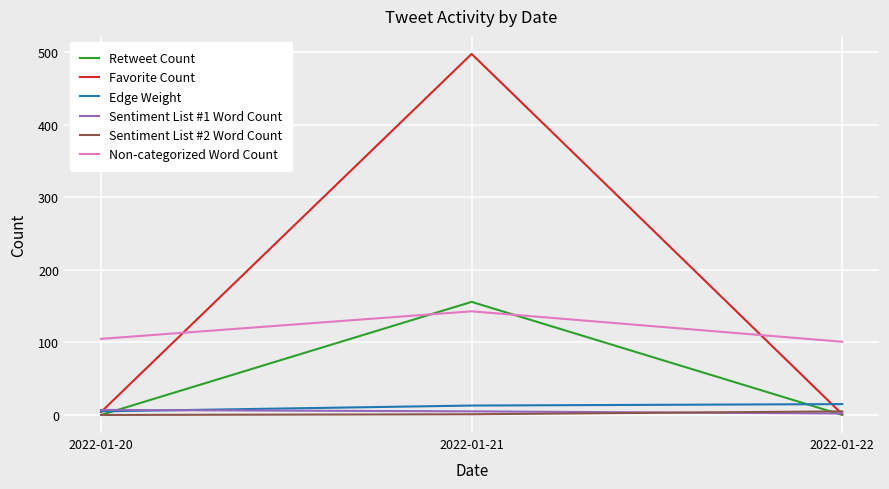

The Non-categorized Word Count series shows 64 at 2022-01-22. True or false?

False